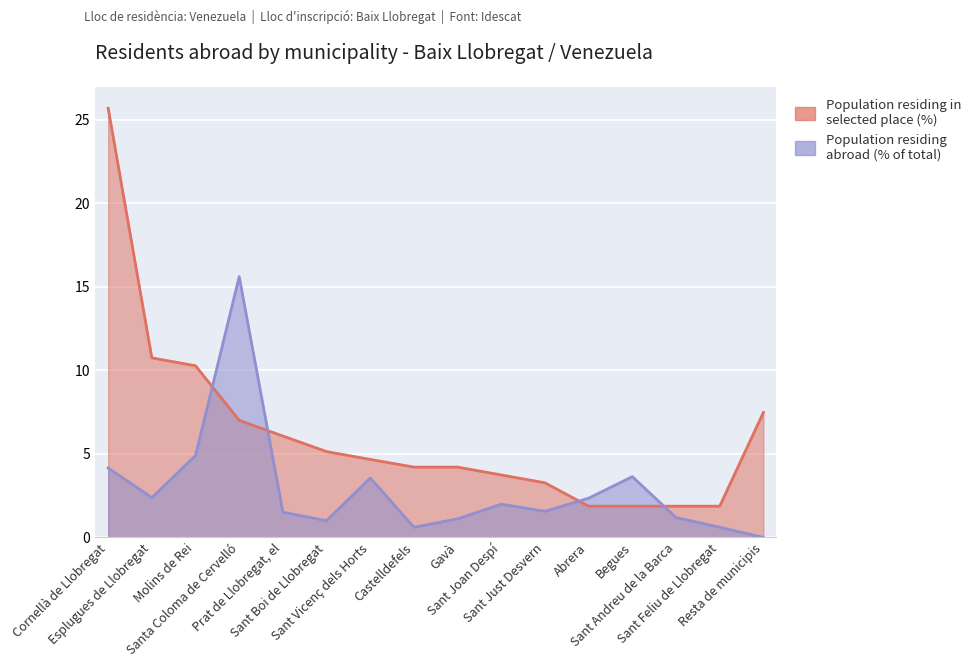

Reading left to right, transcribe all the data shown in this chart.

Population residing in selected place (%): 25.7	10.8	10.3	7.0	6.1	5.1	4.7	4.2	4.2	3.7	3.3	1.9	1.9	1.9	1.9	7.5
Population residing abroad (% of total): 4.2	2.4	4.9	15.6	1.5	1.0	3.6	0.6	1.1	2.0	1.6	2.4	3.6	1.2	0.6	0.0